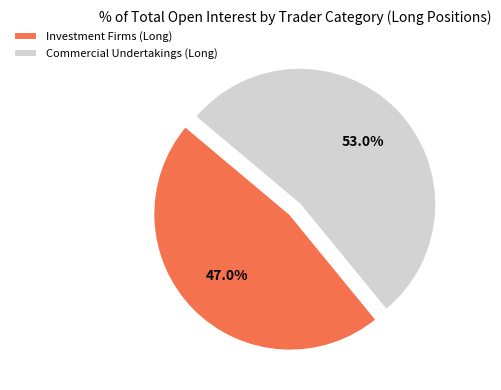

How many segments does this pie chart have?

2